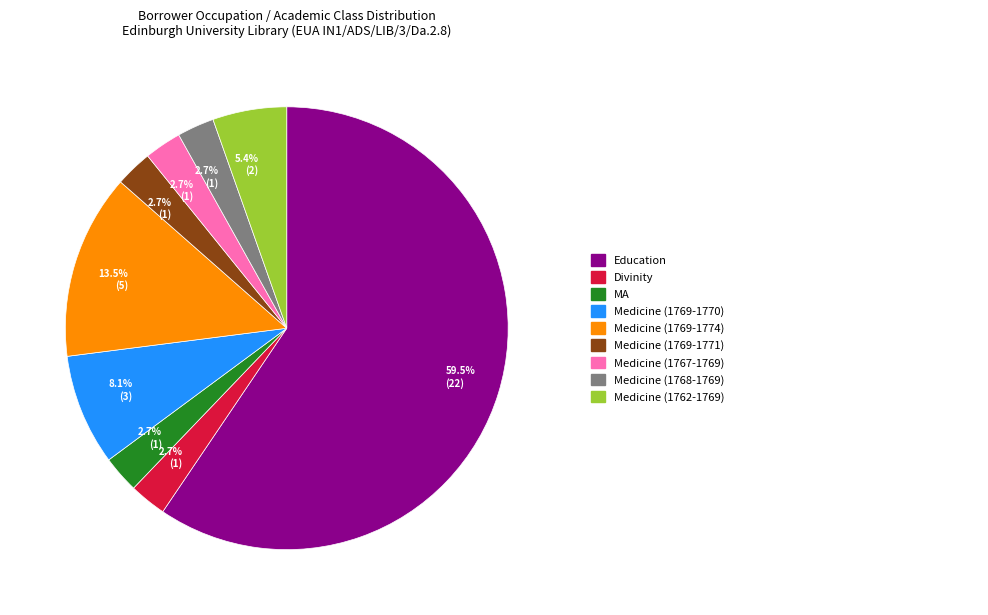

Is there any slice that represents more than half of the pie?

Yes